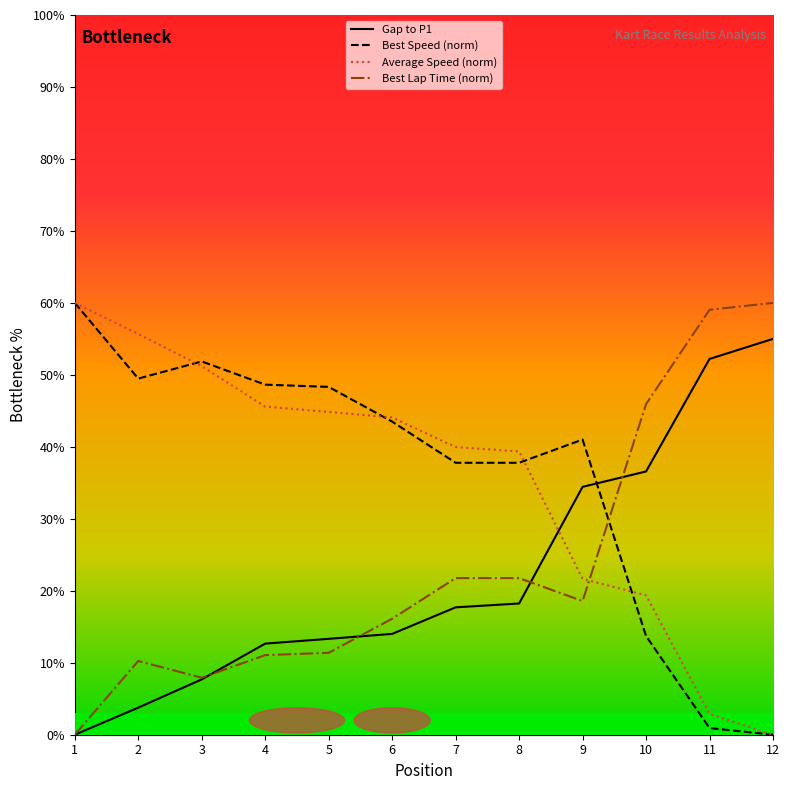

True or false: Best Lap Time (norm) and Average Speed (norm) cross at least once.

True